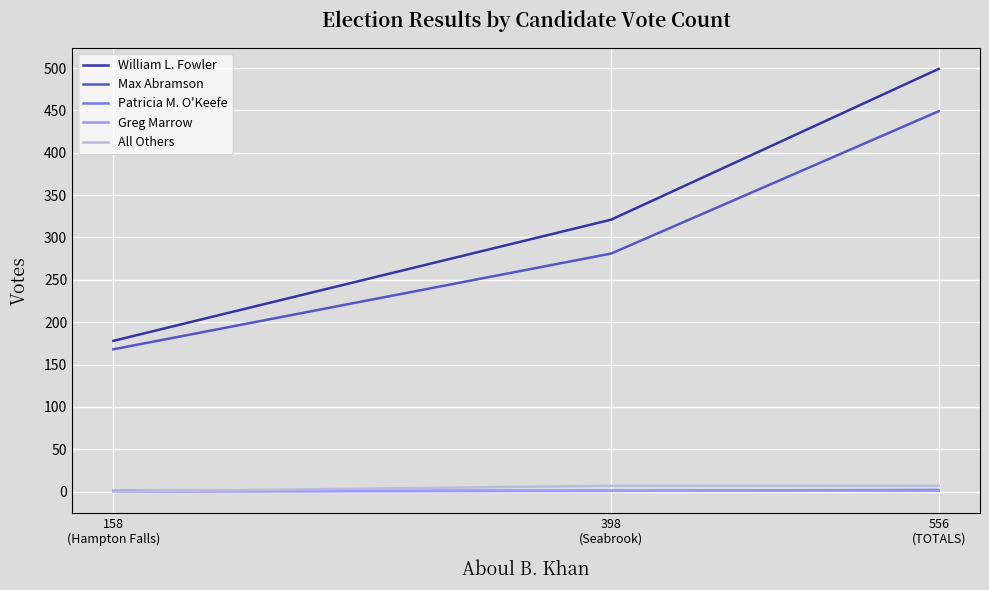

Which series has the largest range (max minus min)?

William L. Fowler